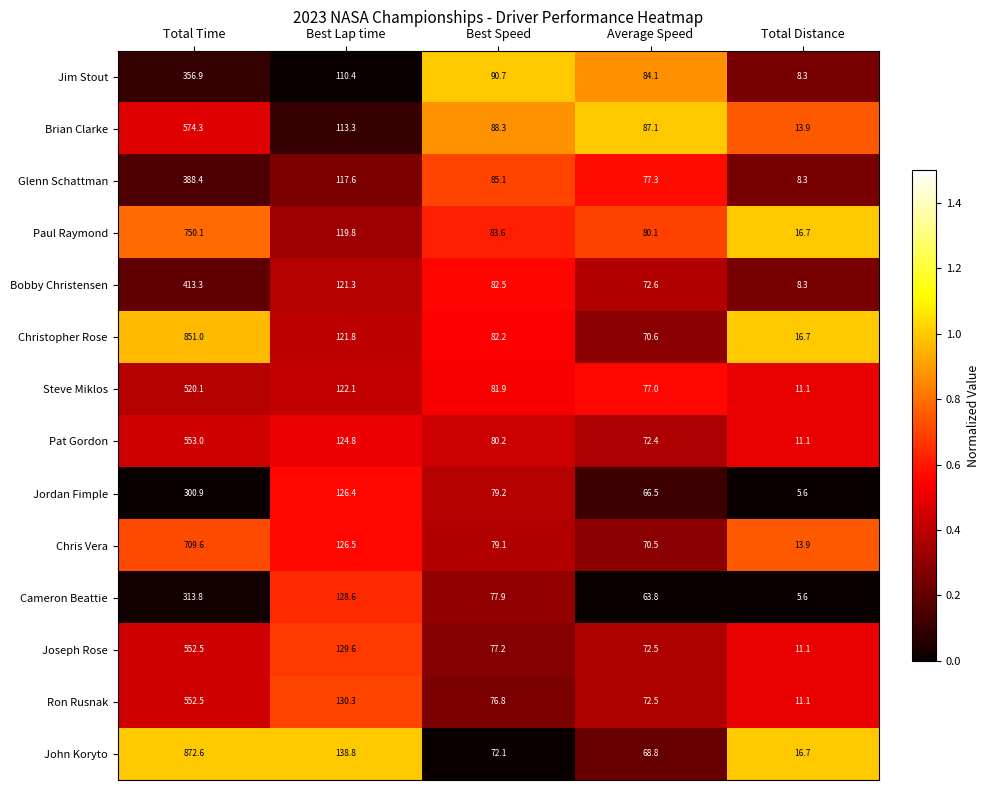

What is the total value across all series at Total Distance?

158.4